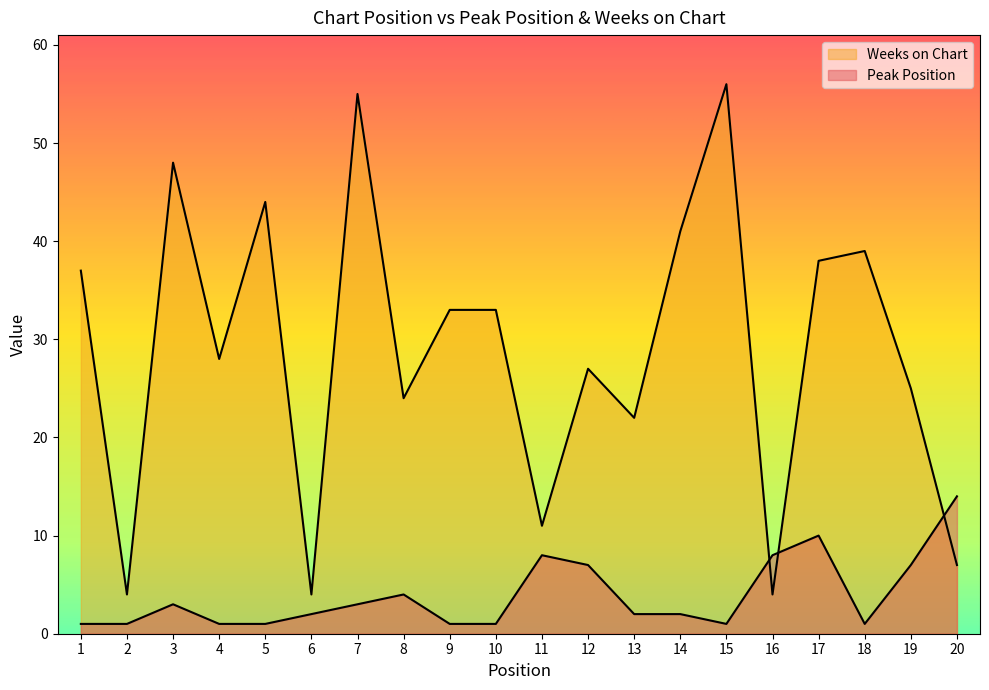

After their last crossing, which series has the higher values: Peak Position or Weeks on Chart?

Peak Position